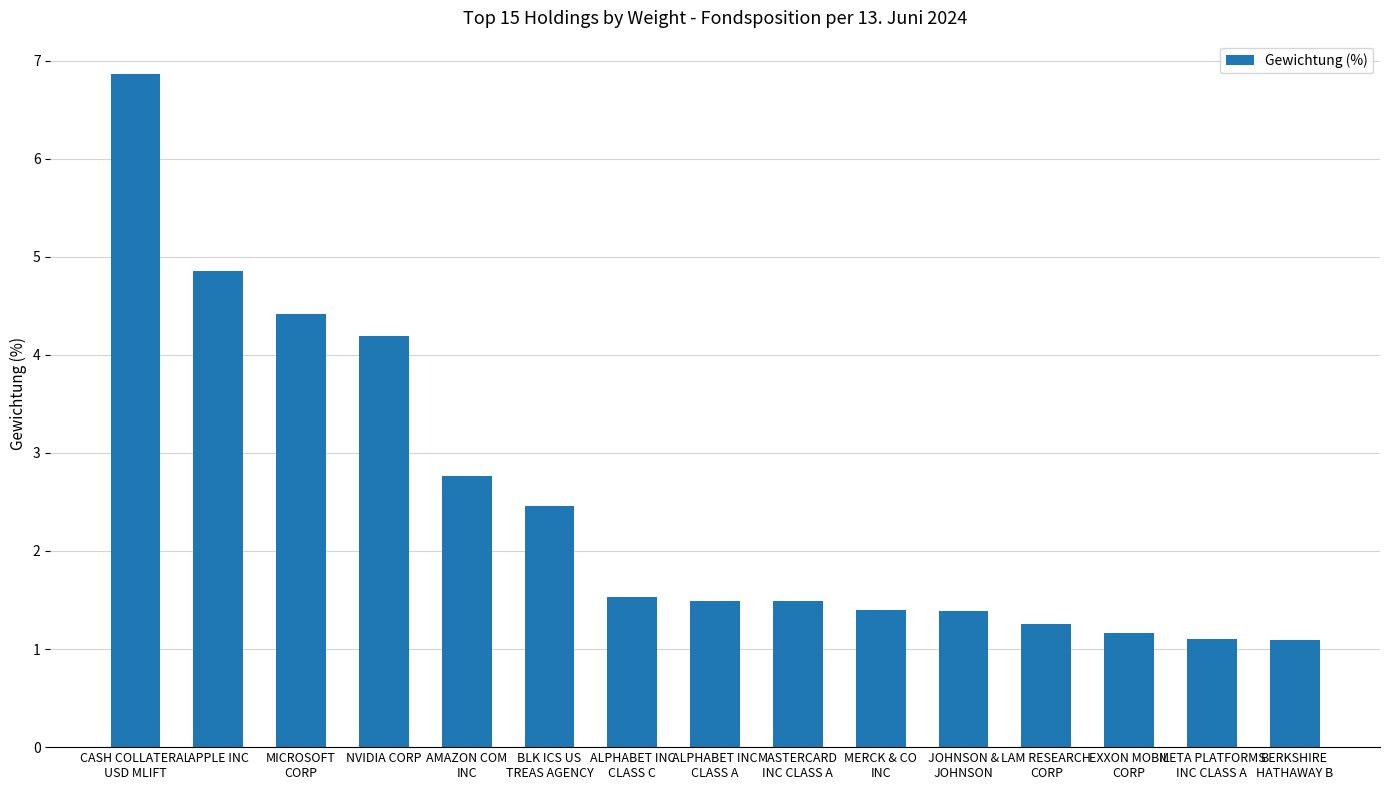

What is the label of the 15th bar from the right?

CASH COLLATERAL
USD MLIFT